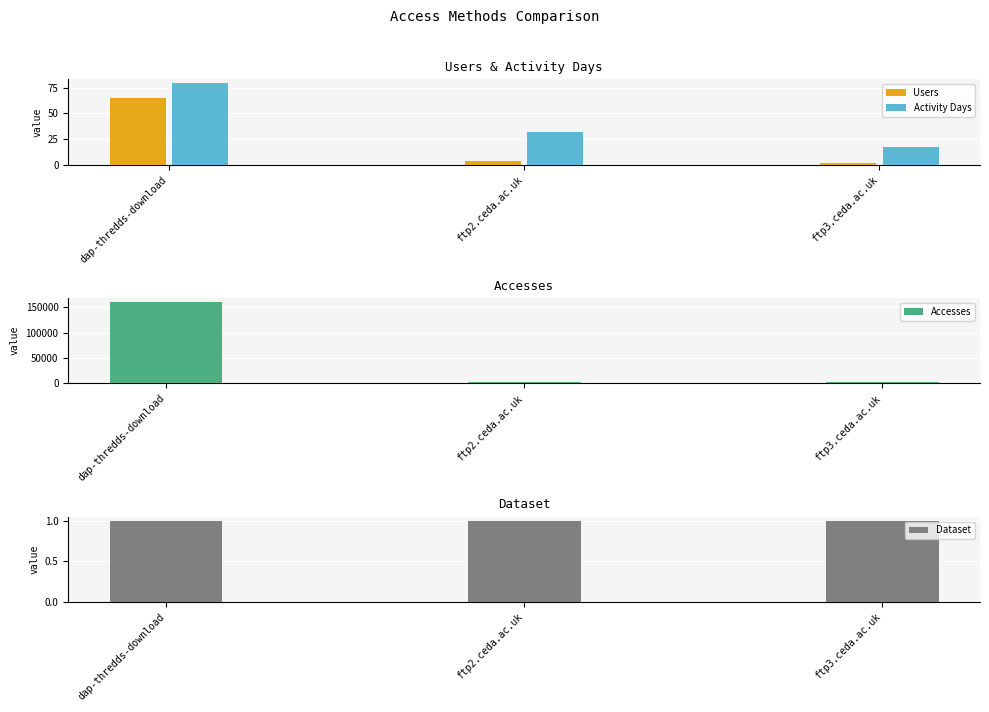

How many bars are there in each group?

4